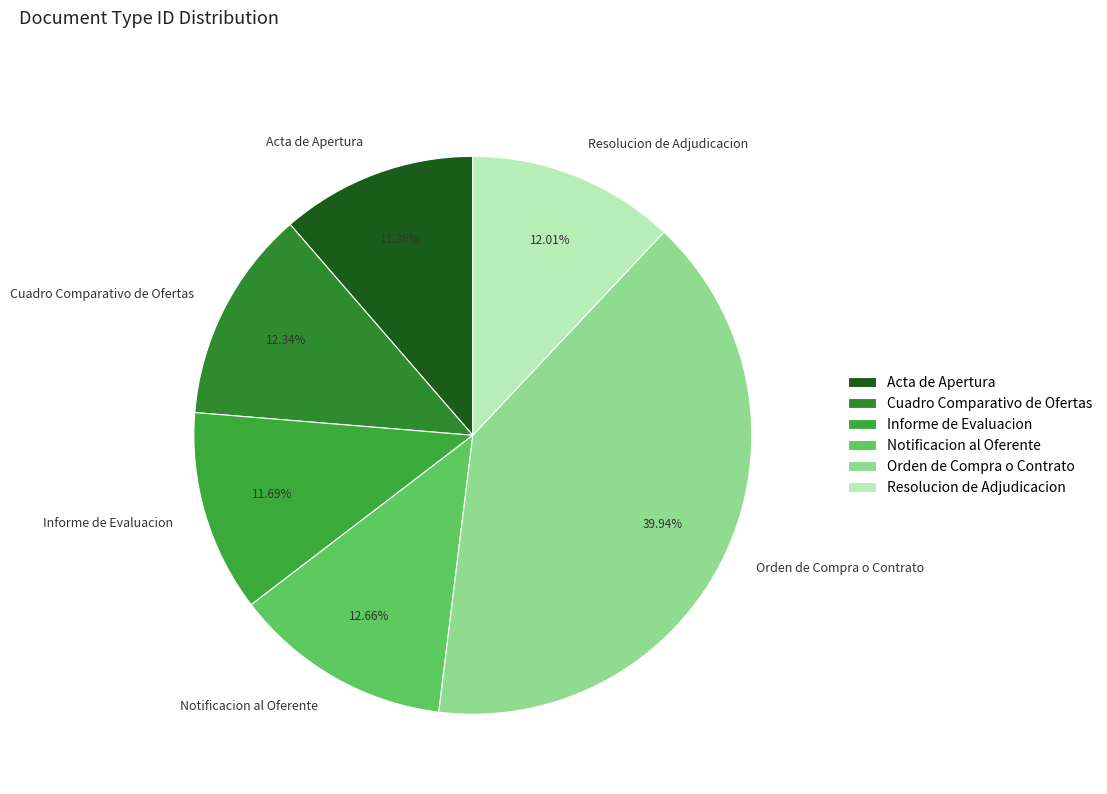

To the nearest percent, what is the combined percentage of Informe de Evaluacion and Orden de Compra o Contrato?

52%